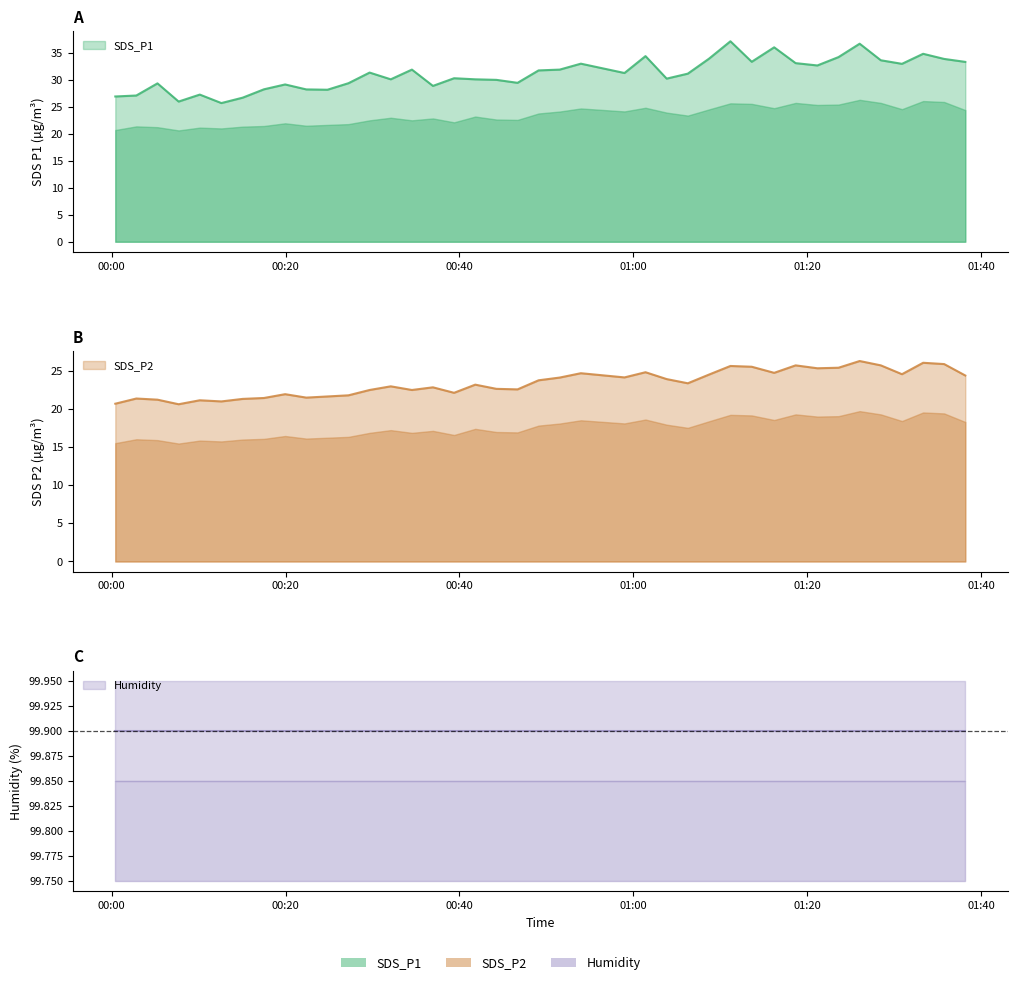

The SDS_P2 series shows 23.2 at 2023/02/10 00:41:49. True or false?

True